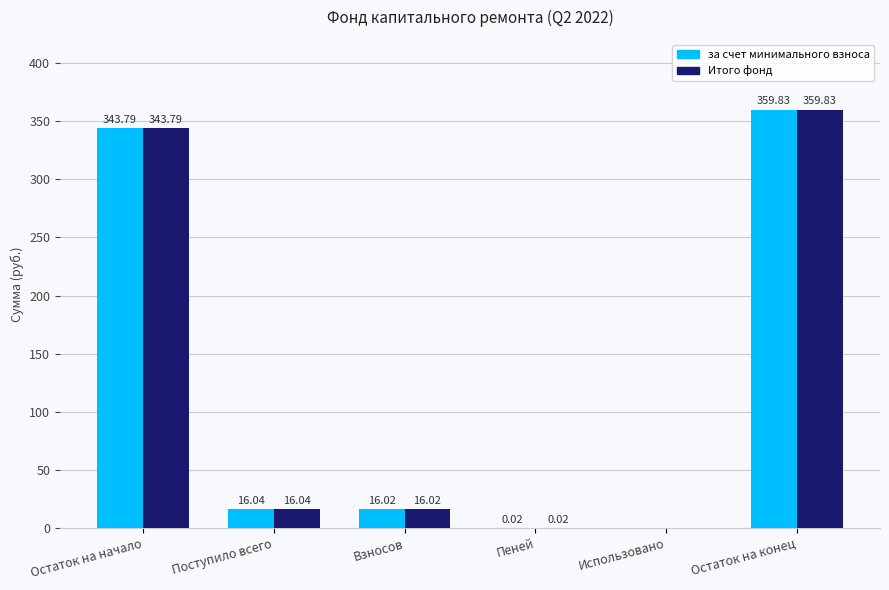

What is the sum of all Итого фонд values?

735.7